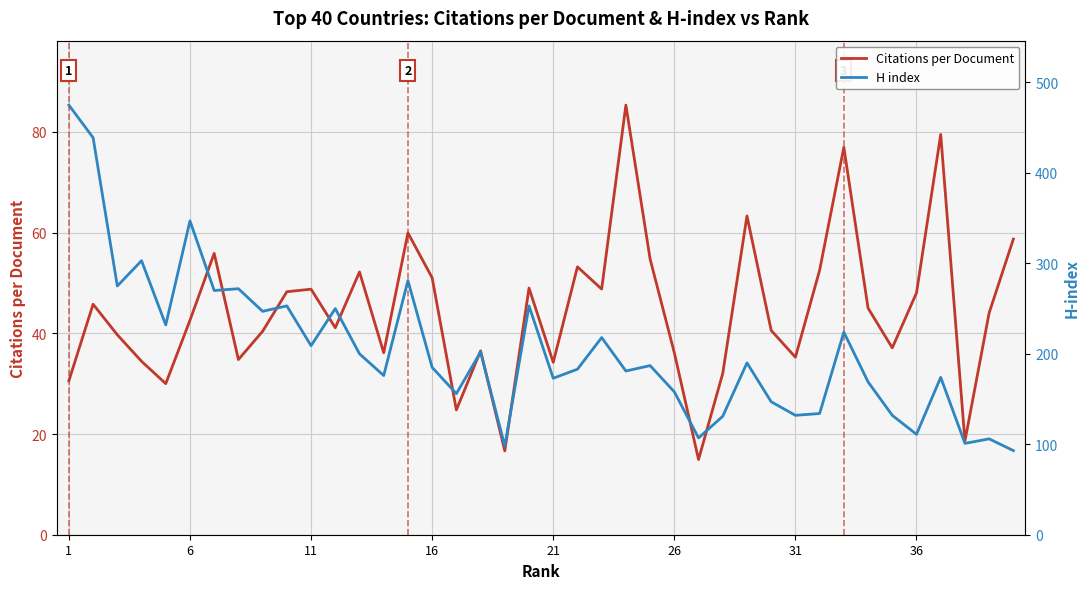

List the series in order of their overall mean, lowest first.

Citations per Document, H index